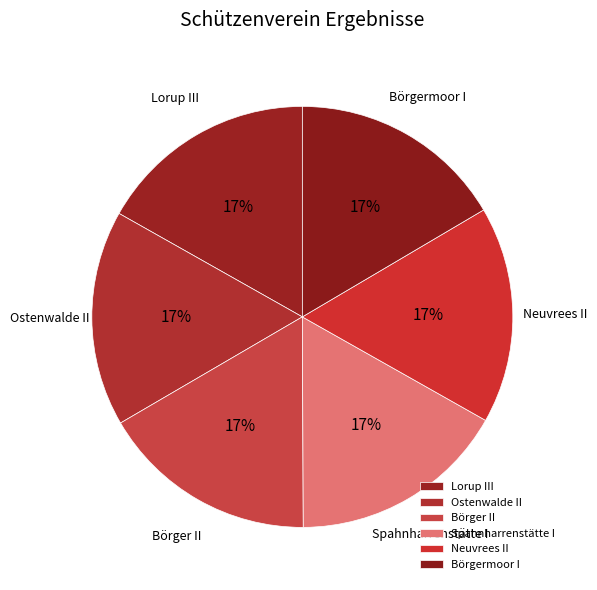

Is the sum of Spahnharrenstätte I and Ostenwalde II greater than half?

No